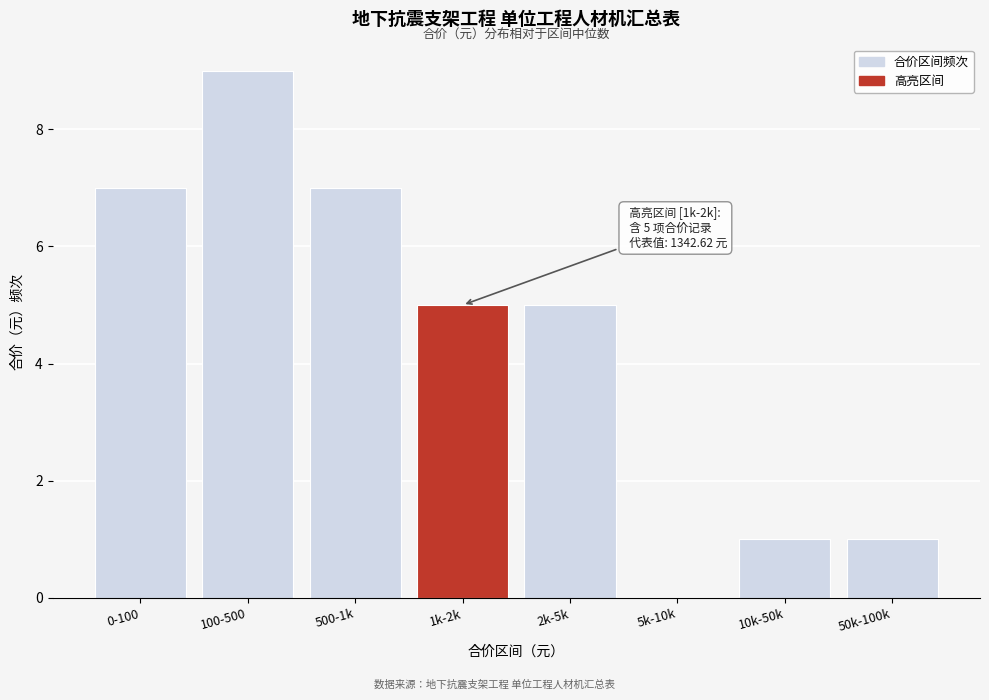

Reading right to left, transcribe all the data shown in this chart.

50k-100k=1	10k-50k=1	5k-10k=0	2k-5k=5	1k-2k=5	500-1k=7	100-500=9	0-100=7